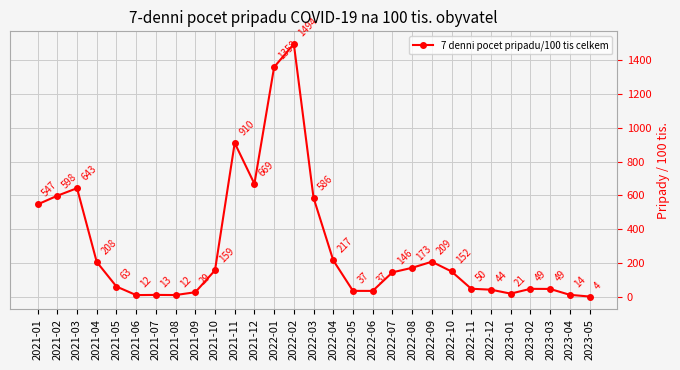

Where is the data nearest to the value 748?

2021-12